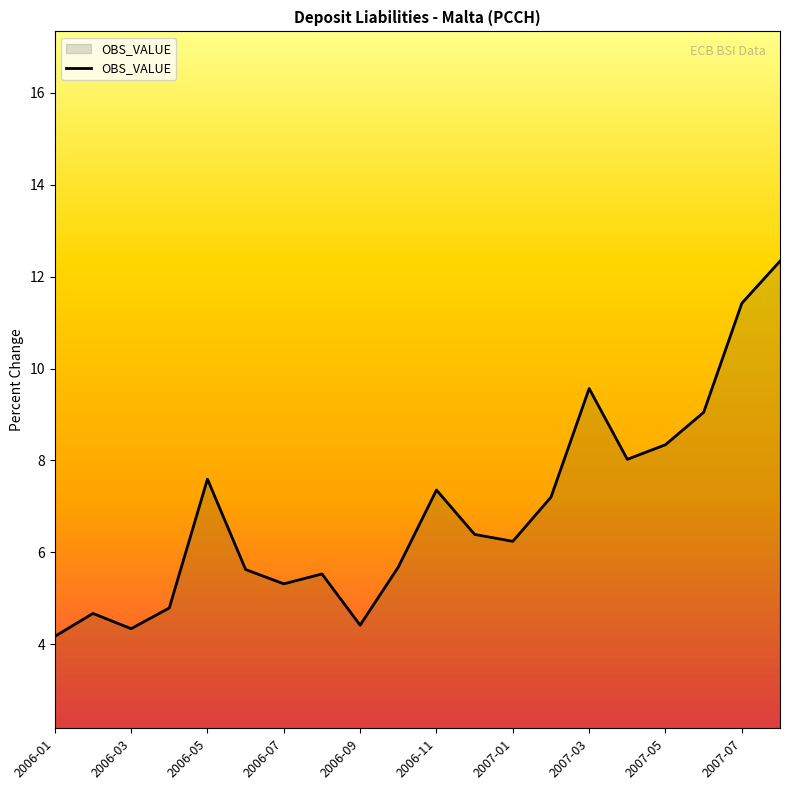

What is the difference between the maximum and minimum values?

8.2